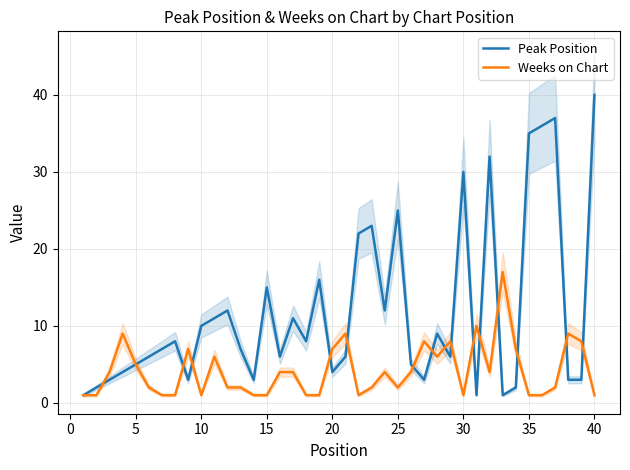

True or false: Peak Position has more than 0 interior local peaks.

True